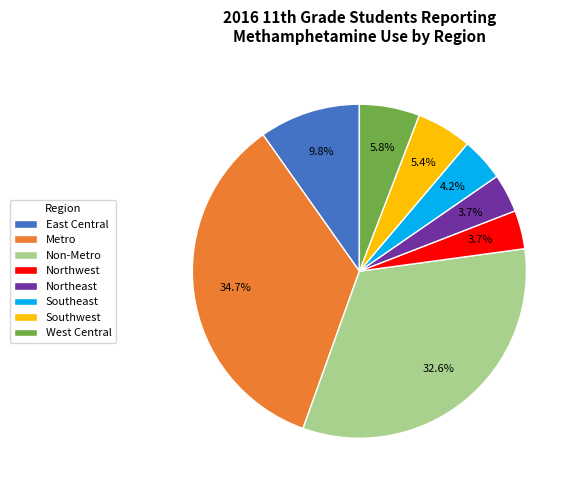

True or false: West Central accounts for 6% of the total.

True